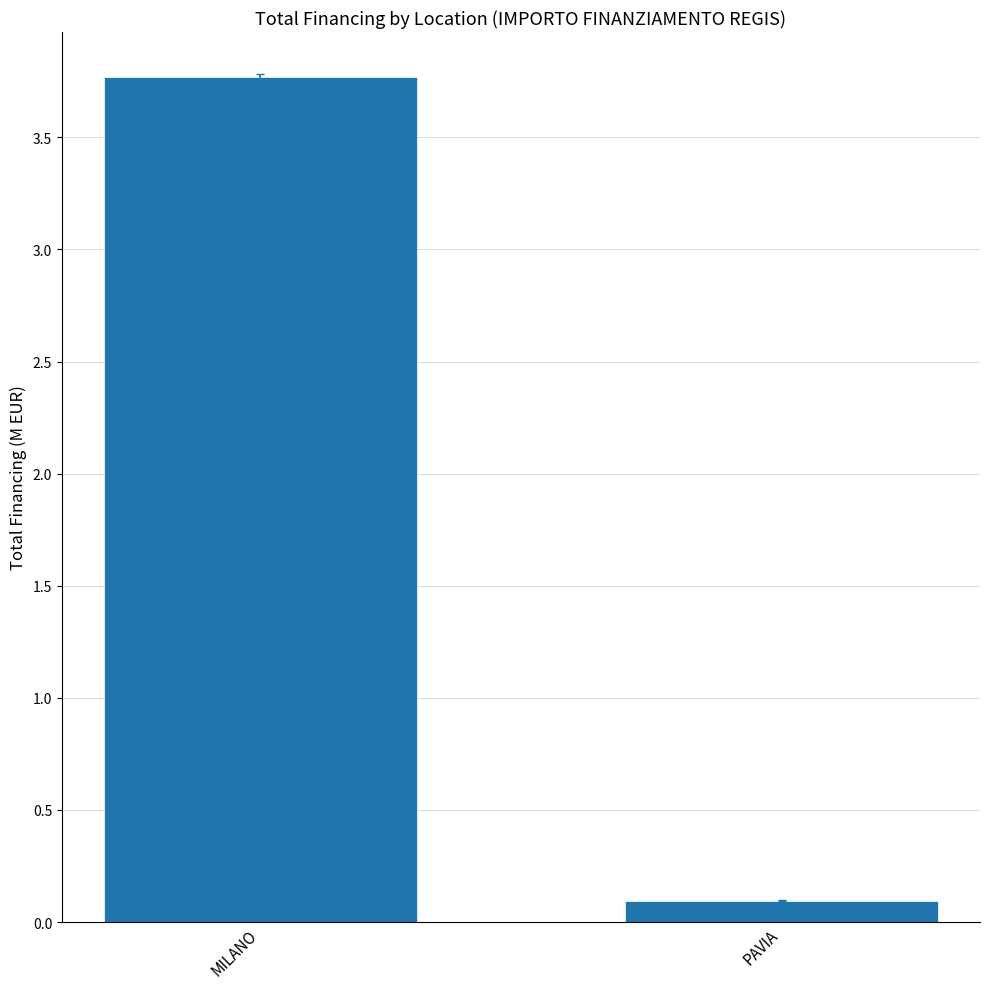

At which category does the chart reach its peak across all series?

MILANO